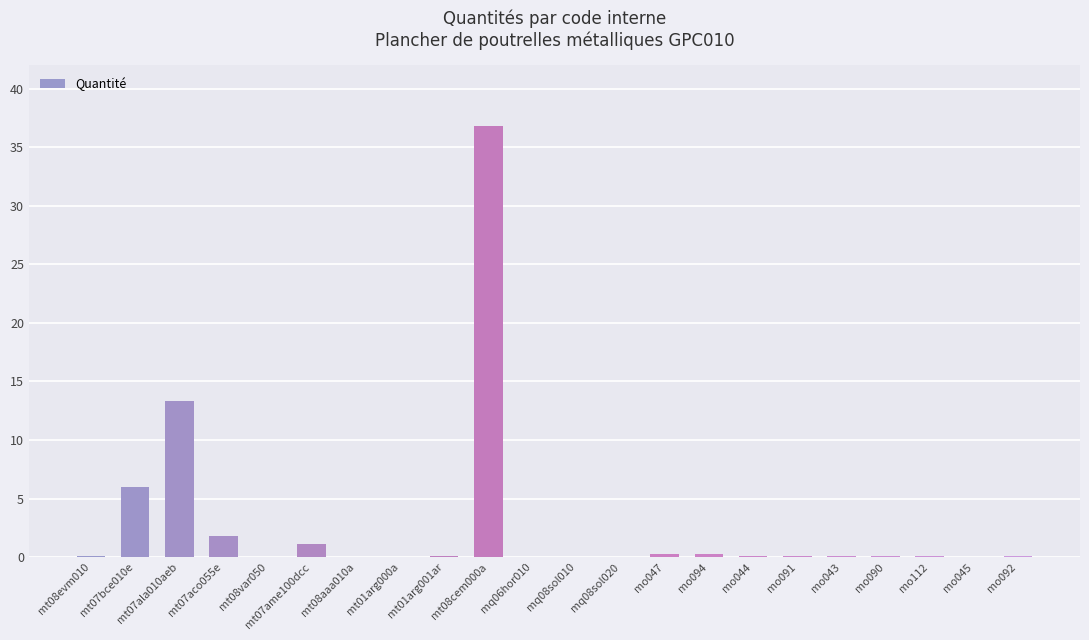

Where is the data nearest to the value 18?

mt07ala010aeb